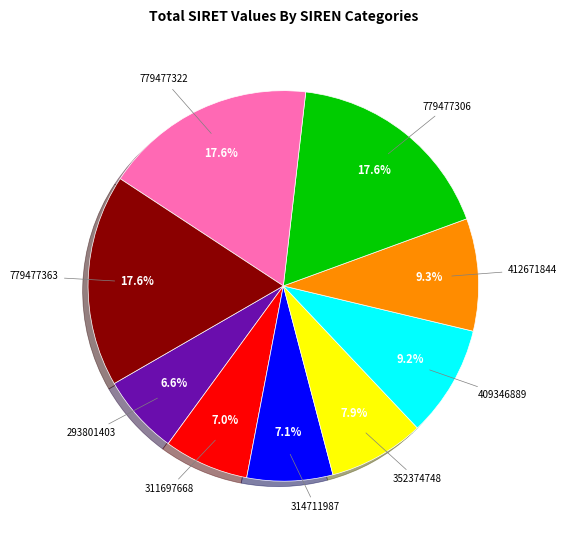

To the nearest percent, what is the average slice percentage?

11%